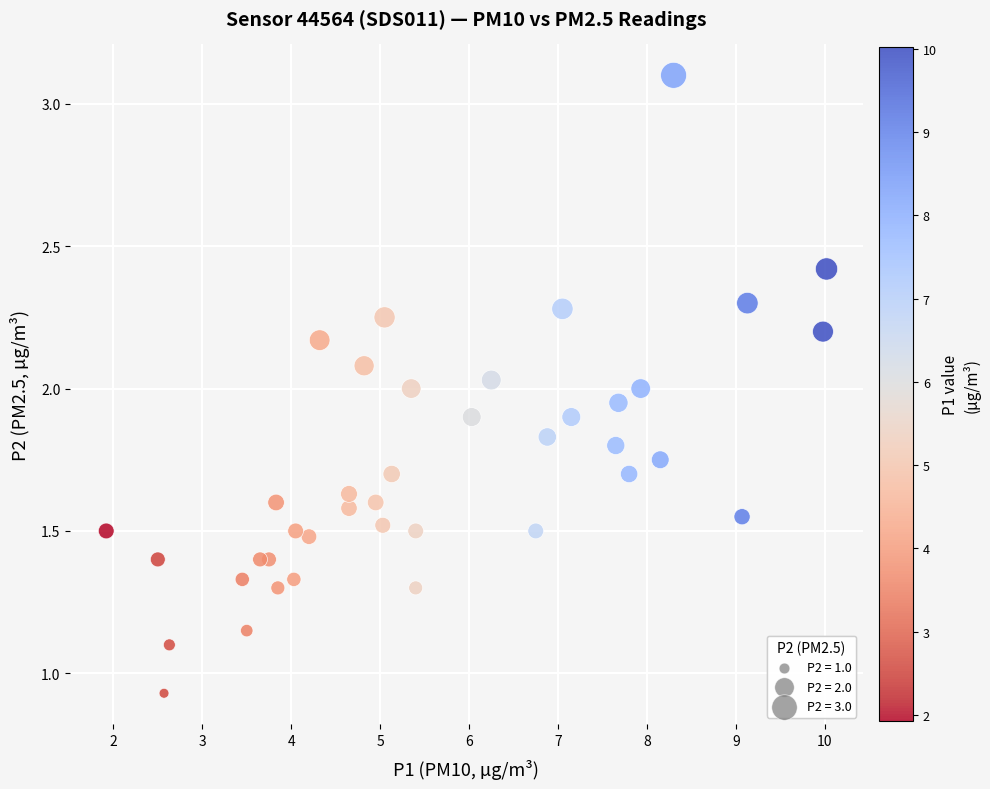

What is the range of X values (max minus min)?

8.1